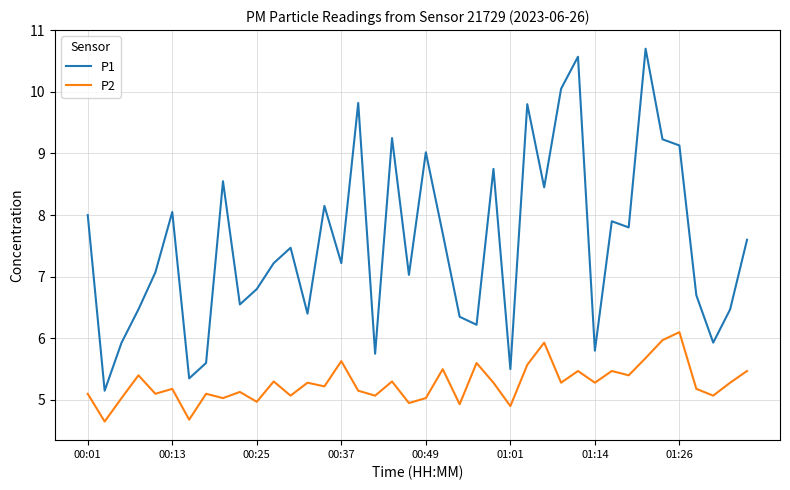

How many distinct data groups are displayed?

2